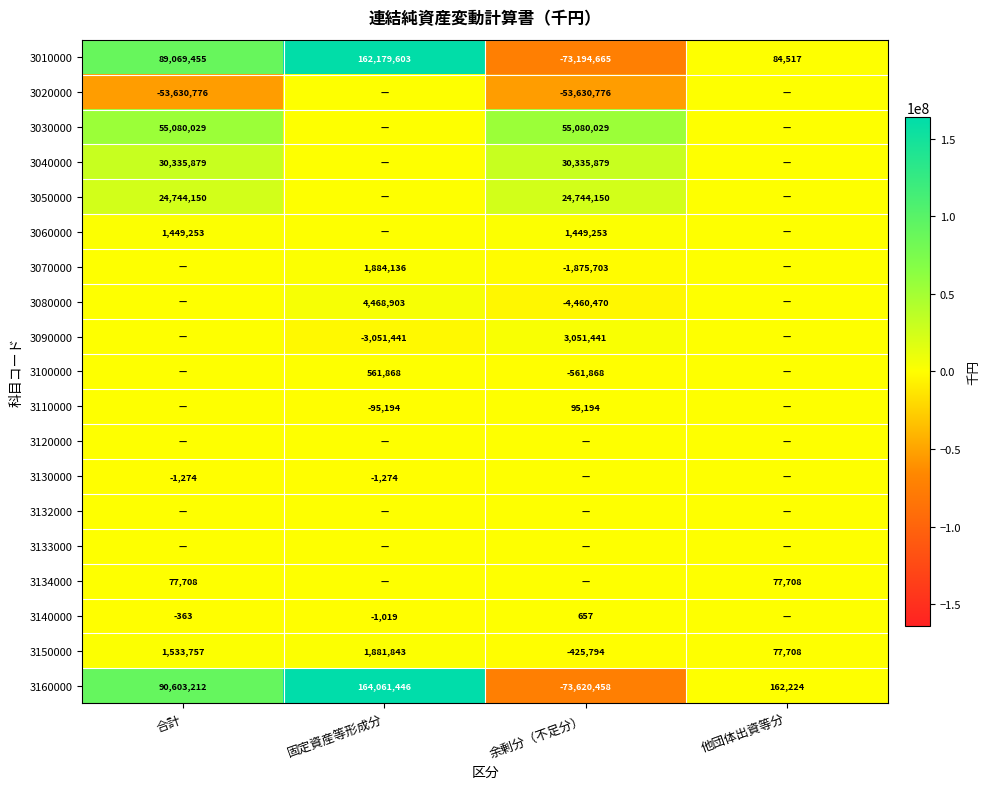

Which category has the lowest value in the 3010000 series?

余剰分（不足分）